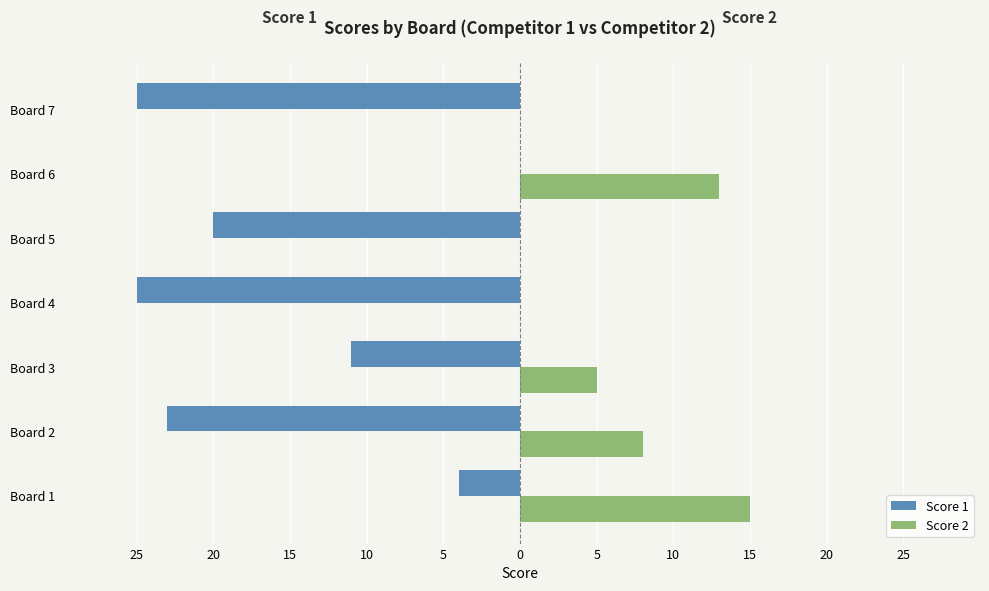

What are all the series names shown in the legend?

Score 1, Score 2